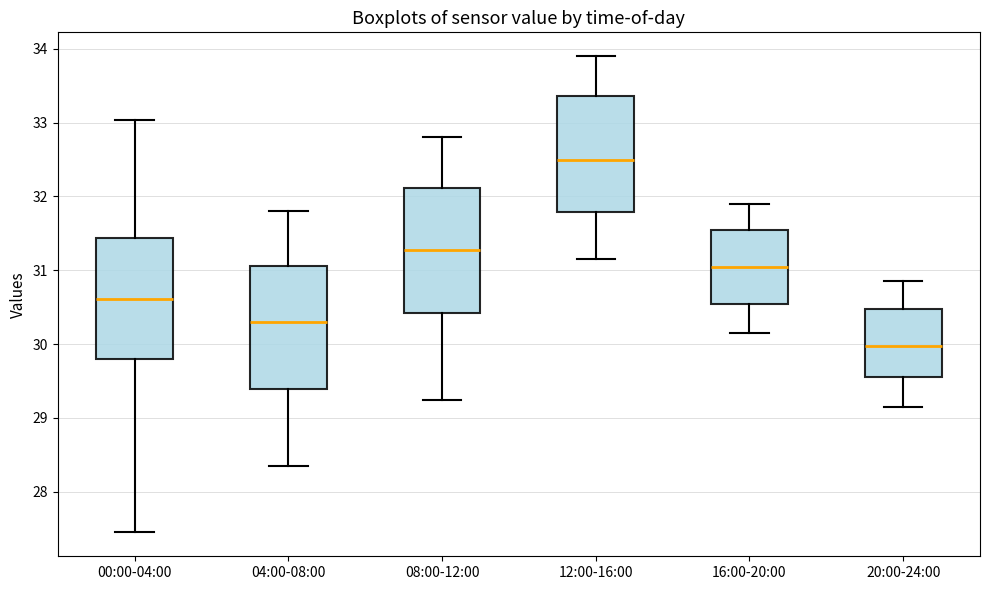

Which box has the lowest median line?

20:00-24:00